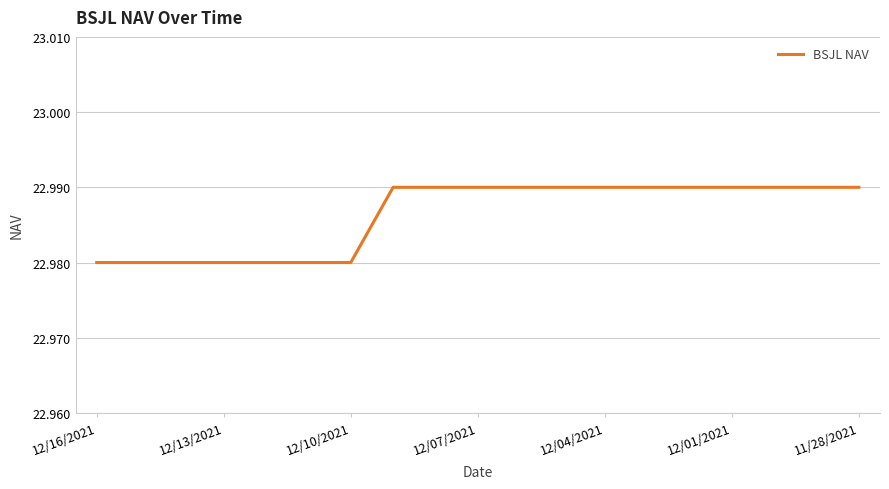

The chart shows a value of 39.6 at 12/04/2021. True or false?

False